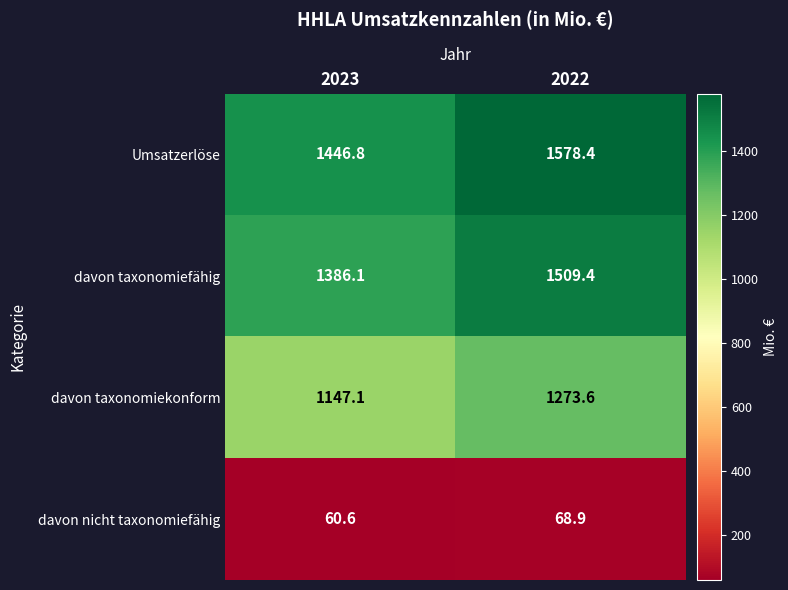

At which label does davon taxonomiekonform reach its peak?

2022